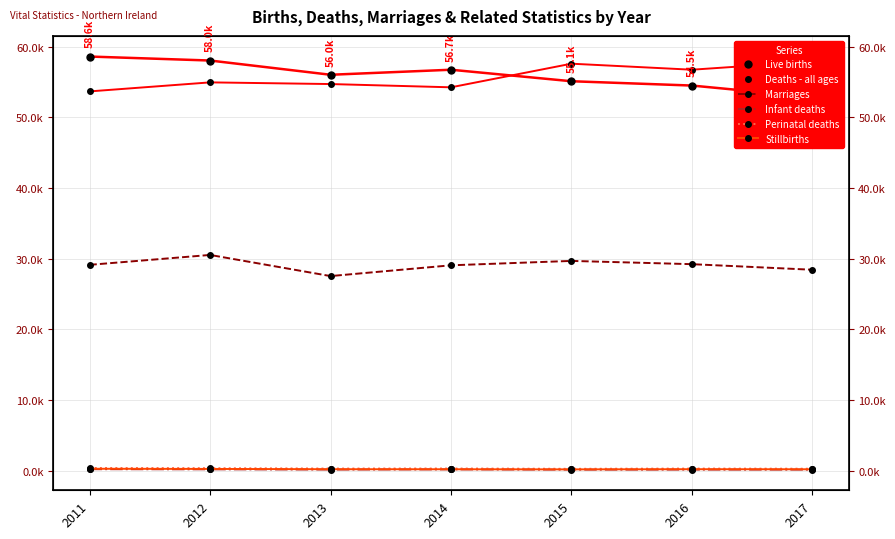

What is the maximum value for Perinatal deaths?

409